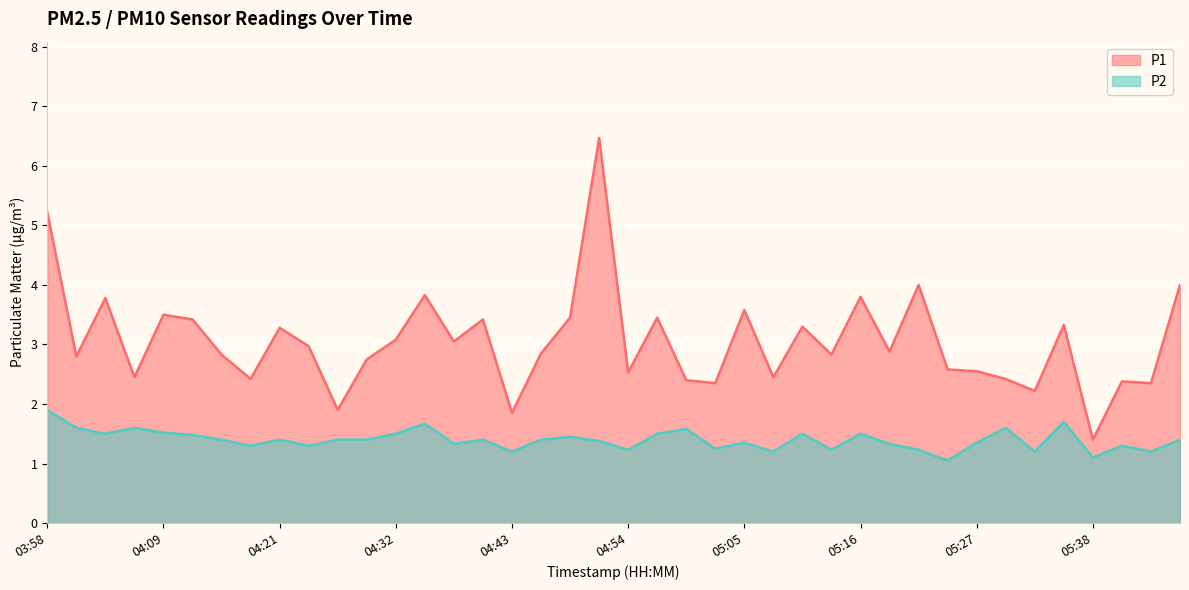

True or false: P1 has a value of 1.6 at 05:19.

False